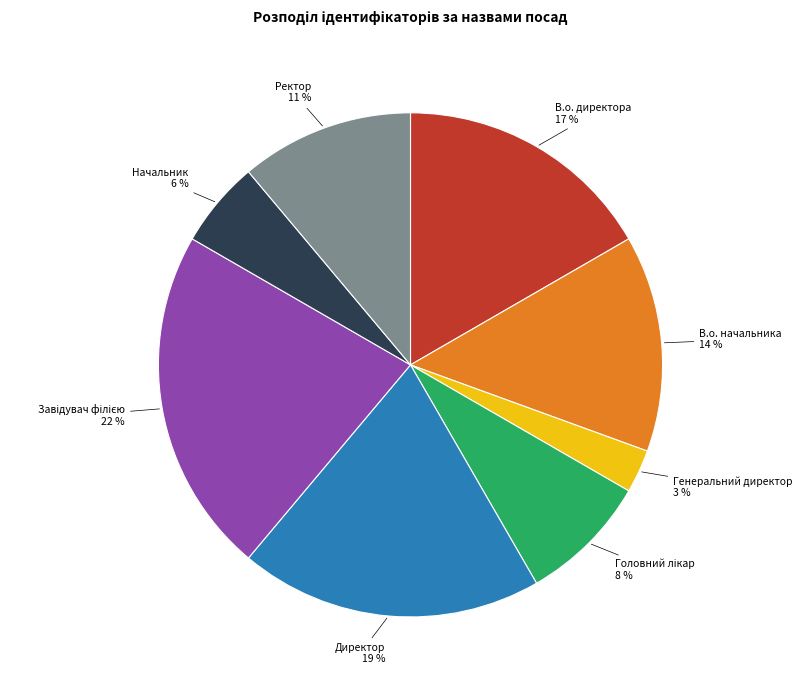

What percentage is the Директор slice, to the nearest percent?

19%